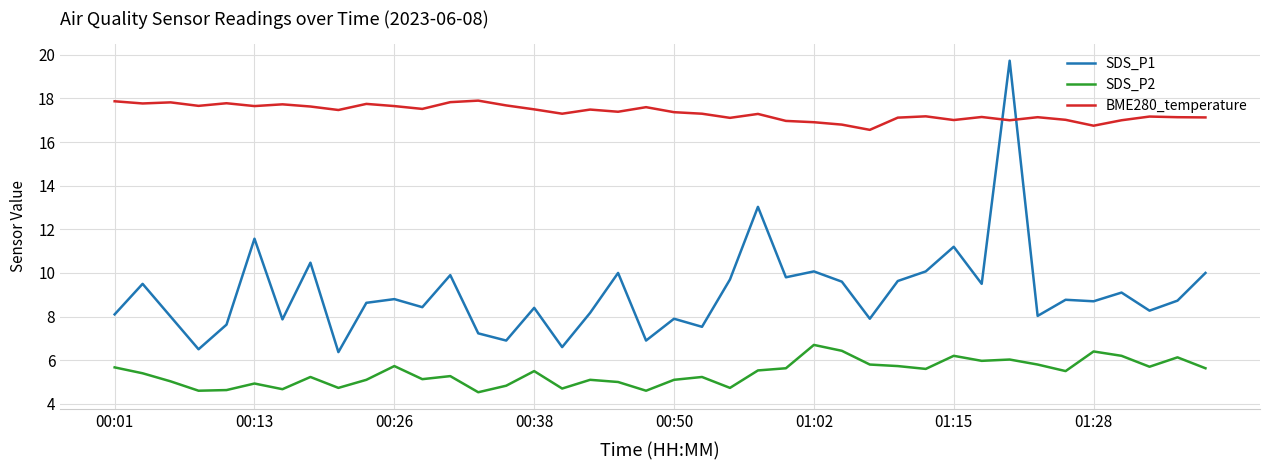

True or false: SDS_P2 and BME280_temperature intersect in this chart.

False